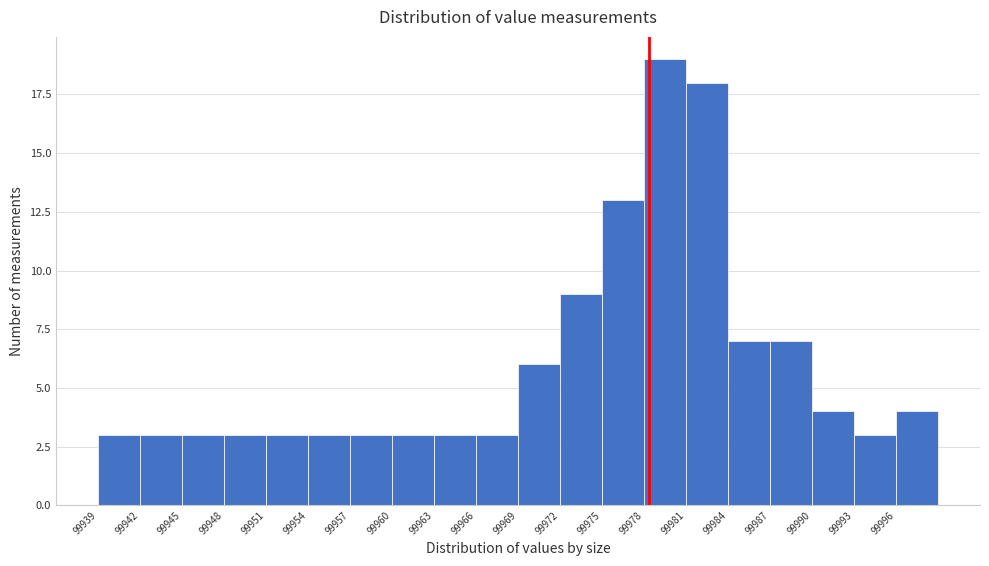

Reading left to right, list every bar in this chart as the range it spans on the x-axis followed by its height. The values are not printed on the chart, so give them approximately, as read against the axis.

99939 to 99942: 3
99942 to 99945: 3
99945 to 99948: 3
99948 to 99951: 3
99951 to 99954: 3
99954 to 99957: 3
99957 to 99960: 3
99960 to 99963: 3
99963 to 99966: 3
99966 to 99969: 3
99969 to 99972: 6
99972 to 99975: 9
99975 to 99978: 13
99978 to 99981: 19
99981 to 99984: 18
99984 to 99987: 7
99987 to 99990: 7
99990 to 99993: 4
99993 to 99996: 3
99996 to 99999: 4